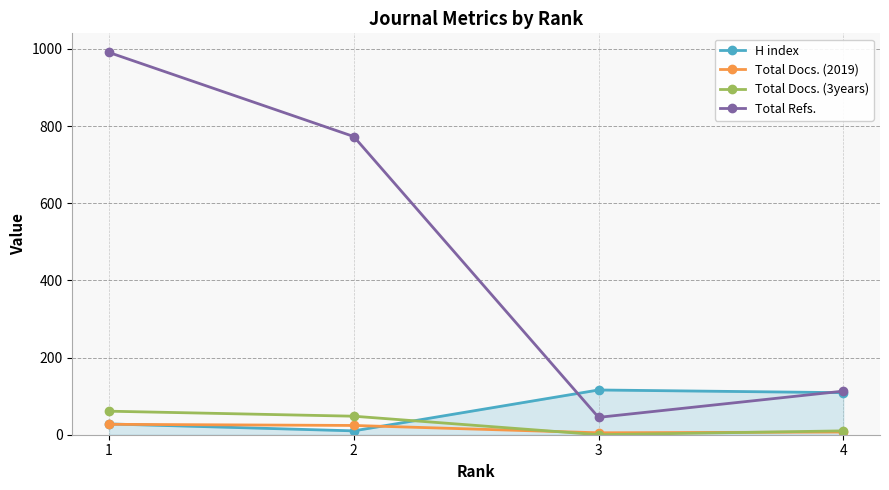

Is the value of Total Refs. at 3 greater than the value of Total Docs. (2019) at 4?

Yes